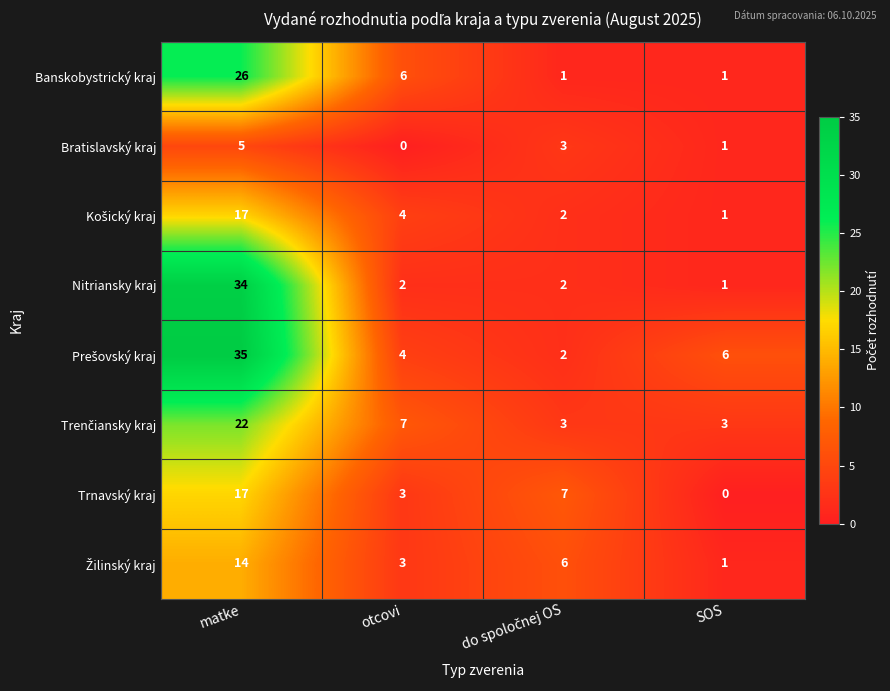

At how many categories does at least one series exceed 0?

4